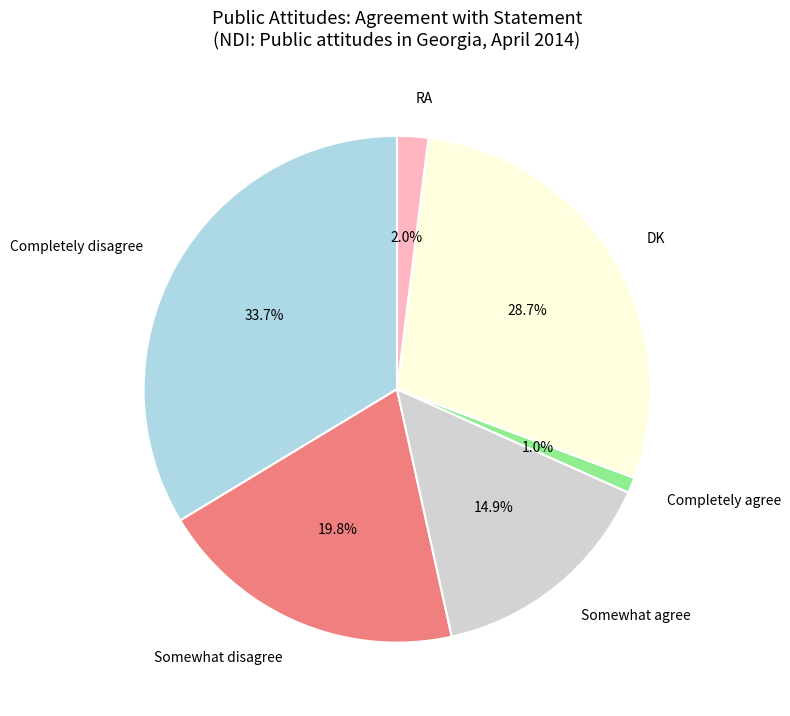

To the nearest percent, what is the difference between the largest and smallest slice percentages?

33%